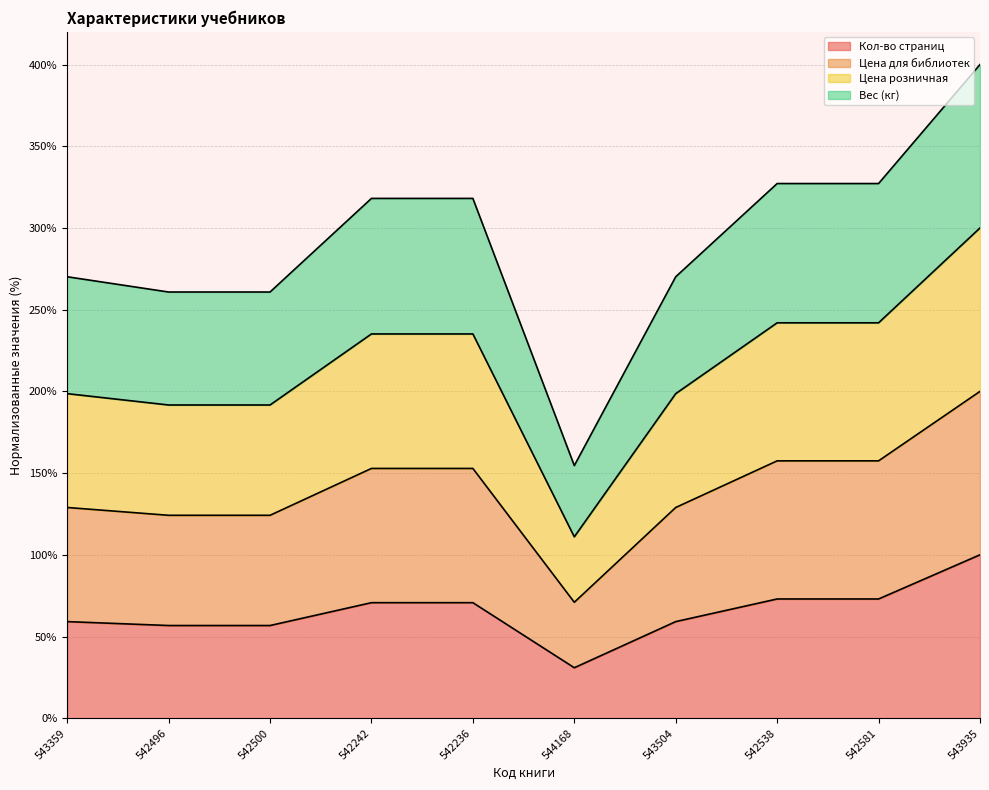

At which label does Кол-во страниц reach its minimum?

544168